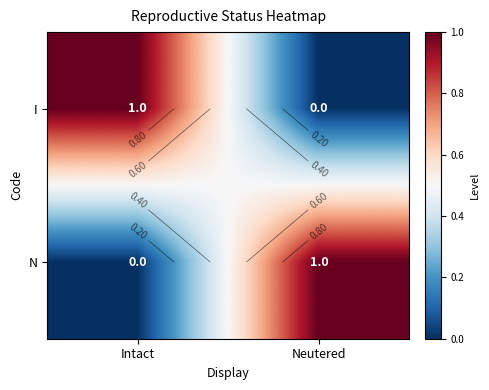

What is the difference between the I values at Intact and Neutered?

1